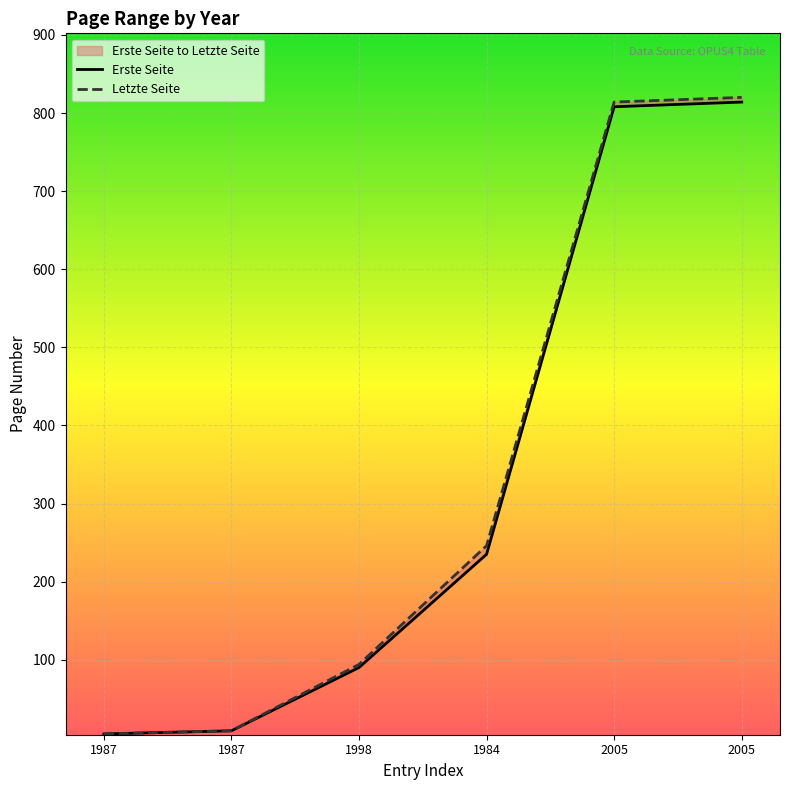

The Letzte Seite series shows 35.4 at 1998. True or false?

False